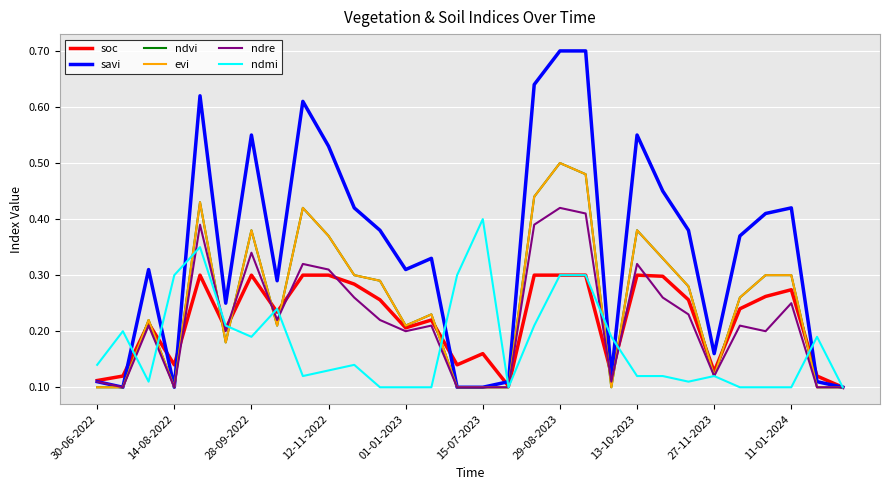

What is the highest value of the ndmi series?

0.4